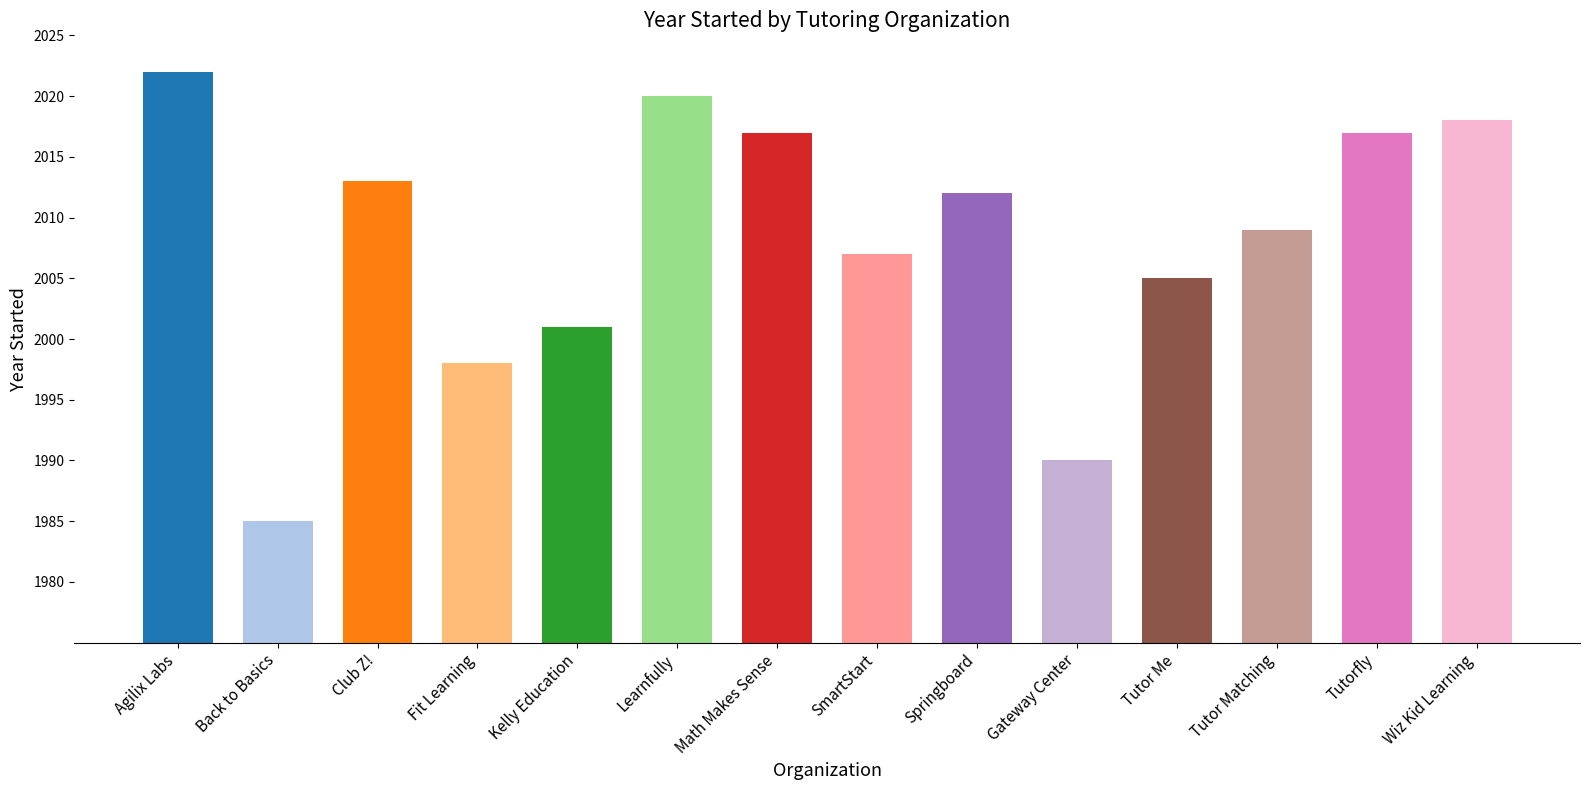

At which label does the data first exceed 2012?

Agilix Labs